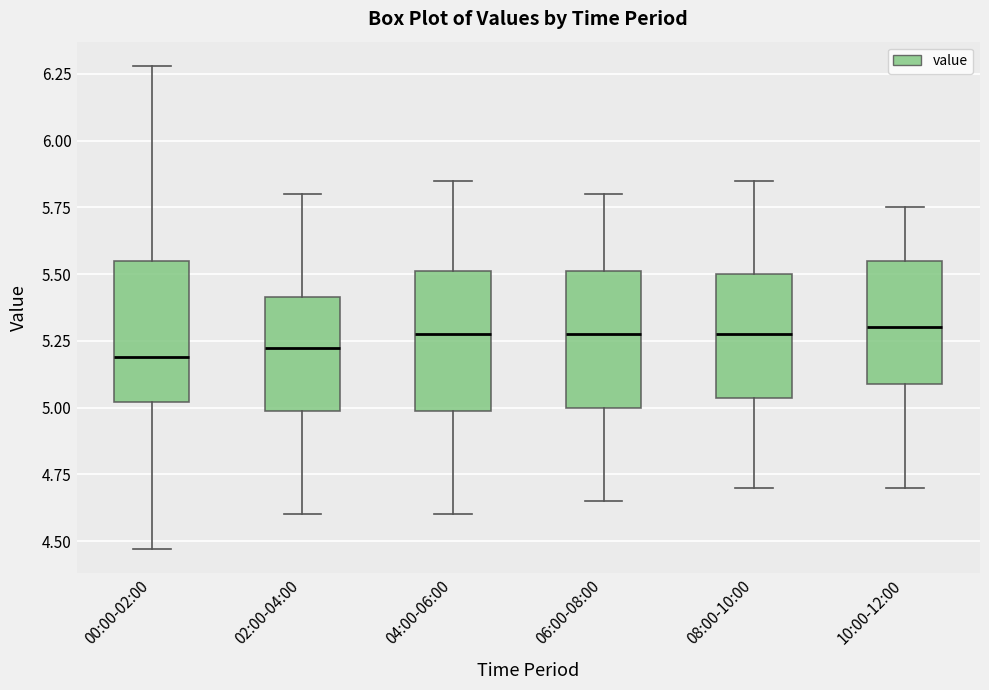

Reading left to right, transcribe this box plot: for each box, give where its median line is, the range the box spans, and where its two whiskers end, as read against the y-axis. The values are not printed on the chart, so give them approximately, as read against the axis.

00:00-02:00: median 5.20, box 5.00 to 5.55, whiskers 4.45 to 6.30
02:00-04:00: median 5.25, box 5.00 to 5.40, whiskers 4.60 to 5.80
04:00-06:00: median 5.30, box 5.00 to 5.50, whiskers 4.60 to 5.85
06:00-08:00: median 5.30, box 5.00 to 5.50, whiskers 4.65 to 5.80
08:00-10:00: median 5.30, box 5.05 to 5.50, whiskers 4.70 to 5.85
10:00-12:00: median 5.30, box 5.10 to 5.55, whiskers 4.70 to 5.75